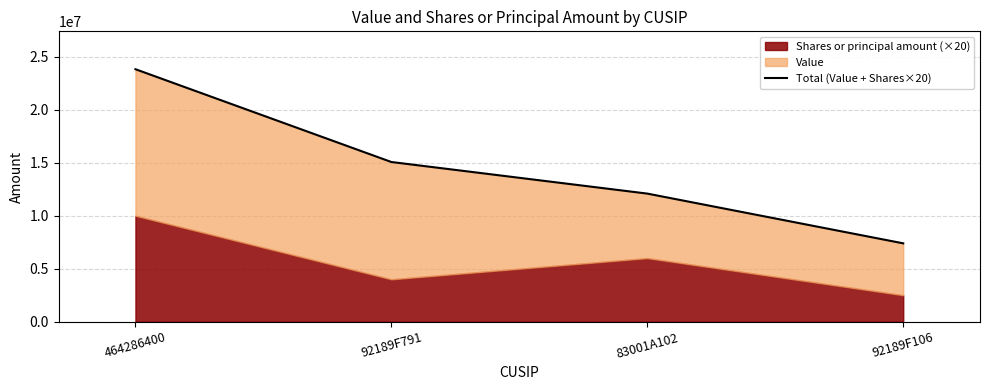

List the labels in order of value, smallest first.

92189F106, 83001A102, 92189F791, 464286400